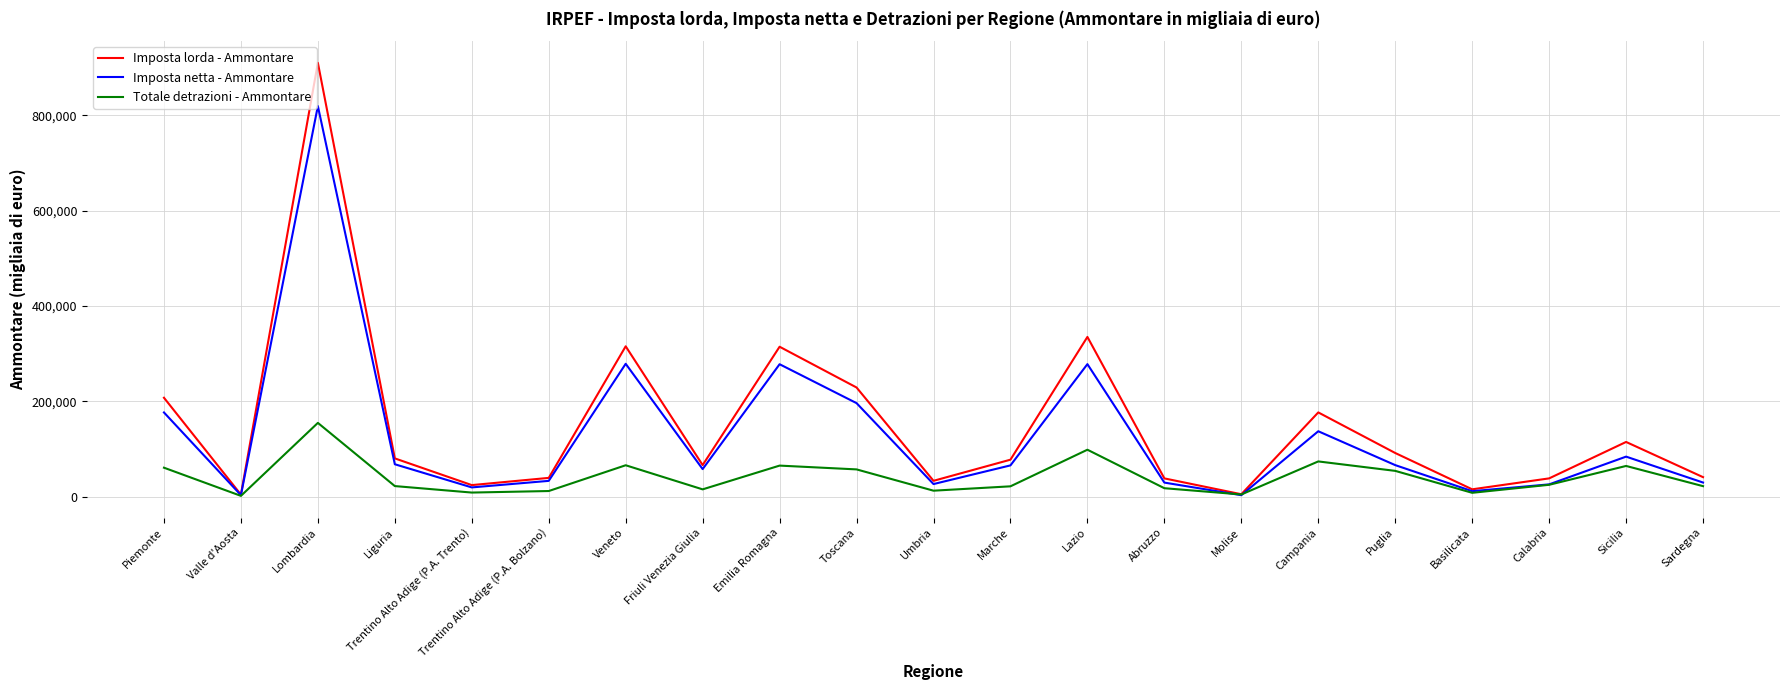

What is the greatest value displayed?

909622